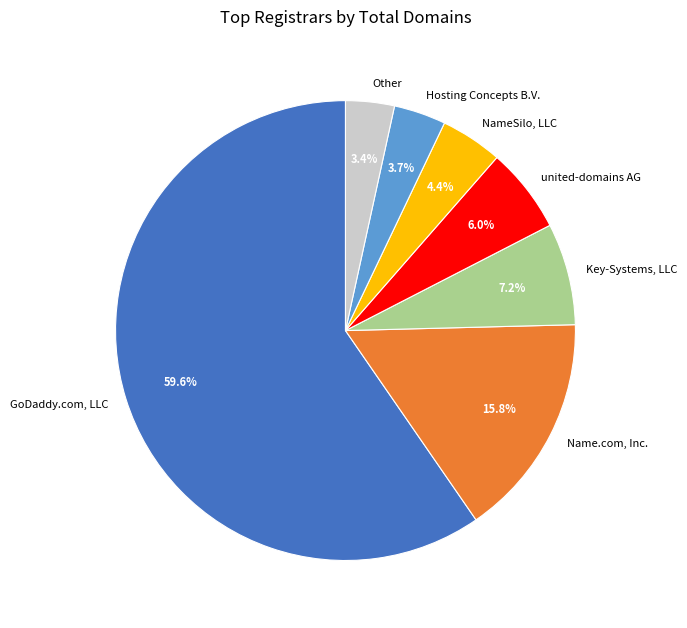

What is the total percentage of Key-Systems, LLC and Other?

10.6%